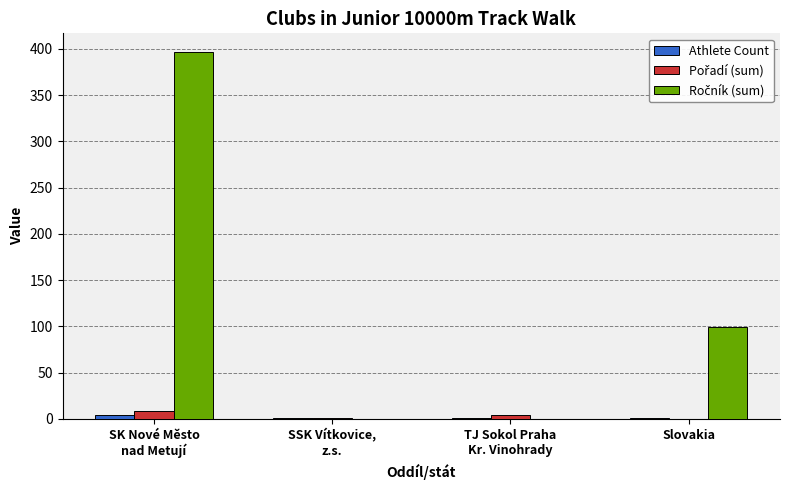

What is the maximum value shown in the chart?

397